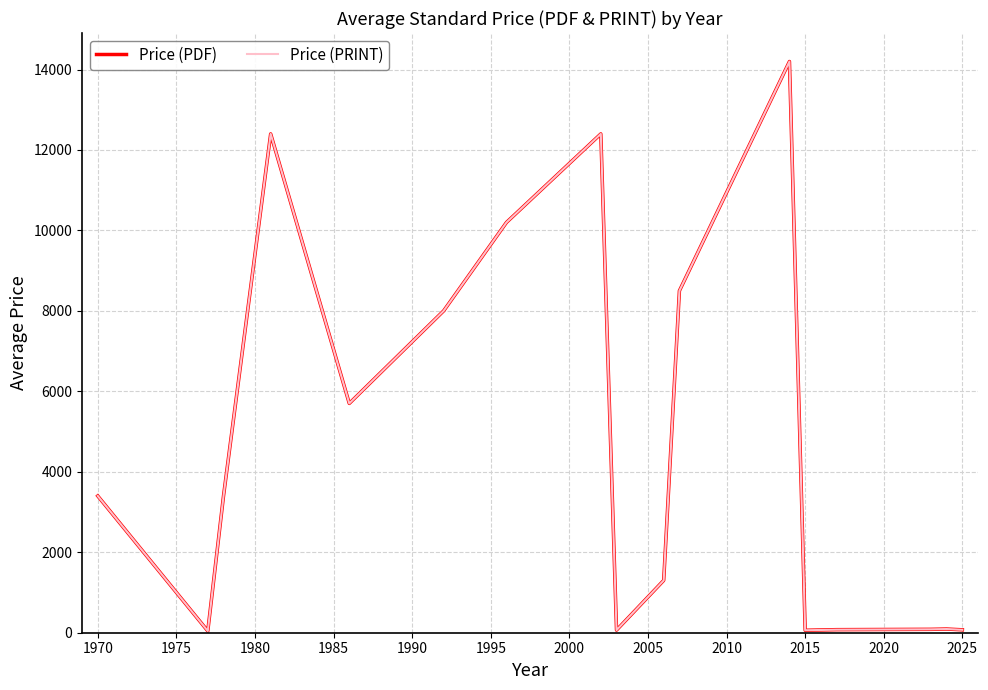

Does the chart have visible grid lines?

Yes